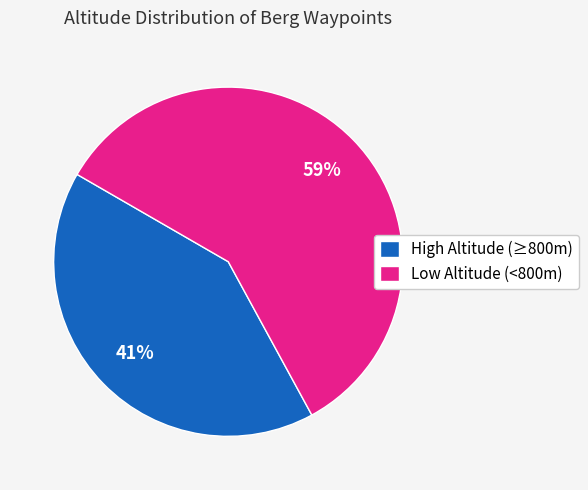

To the nearest percent, what portion does Low Altitude (<800m) represent?

59%